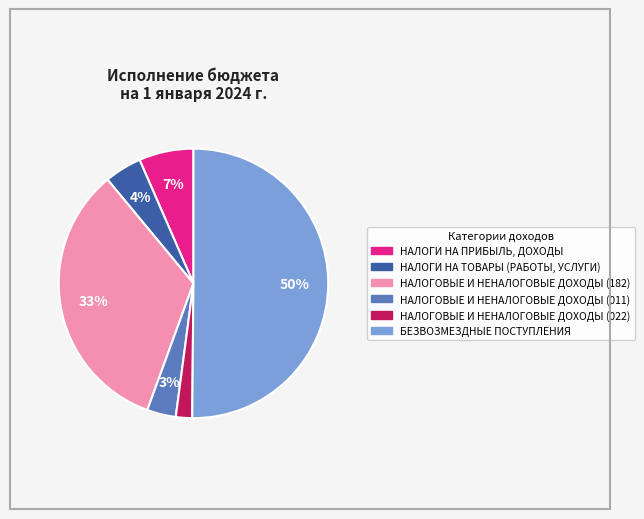

Which has a higher value, НАЛОГОВЫЕ И НЕНАЛОГОВЫЕ ДОХОДЫ (182) or НАЛОГОВЫЕ И НЕНАЛОГОВЫЕ ДОХОДЫ (022)?

НАЛОГОВЫЕ И НЕНАЛОГОВЫЕ ДОХОДЫ (182)